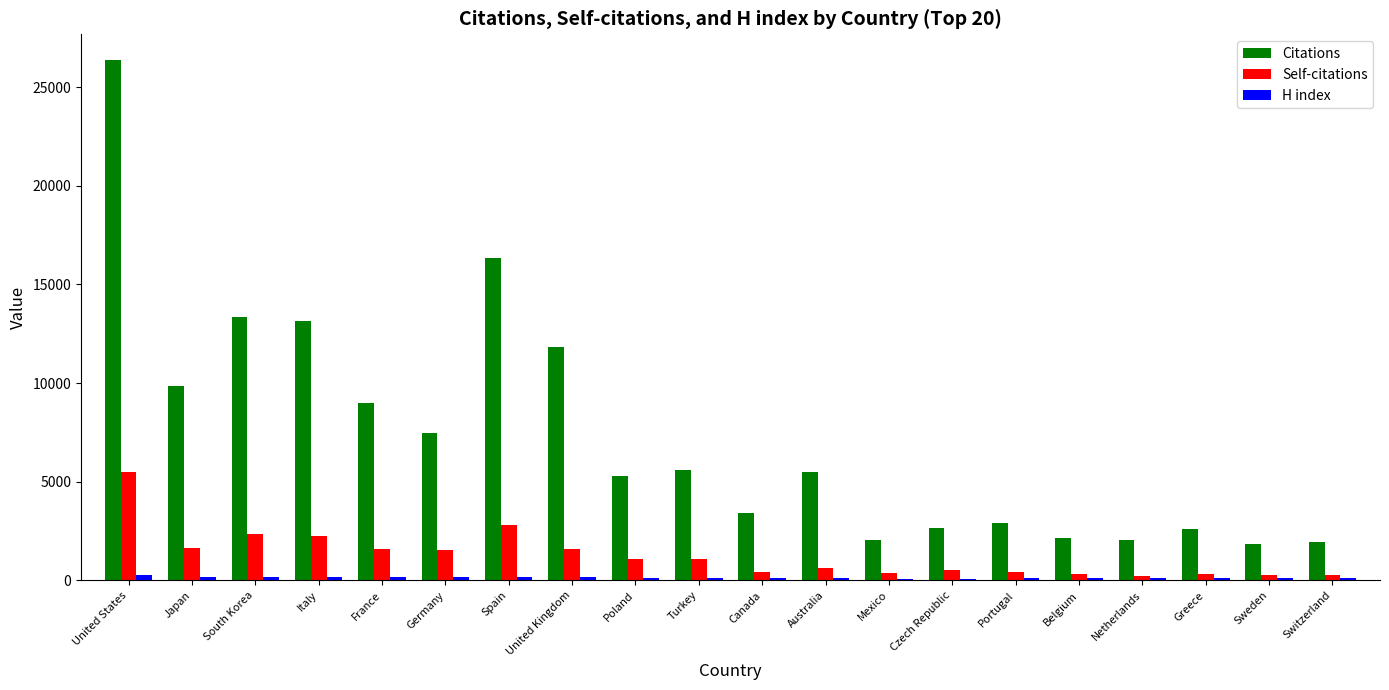

At which category is the sum across all series the highest?

United States